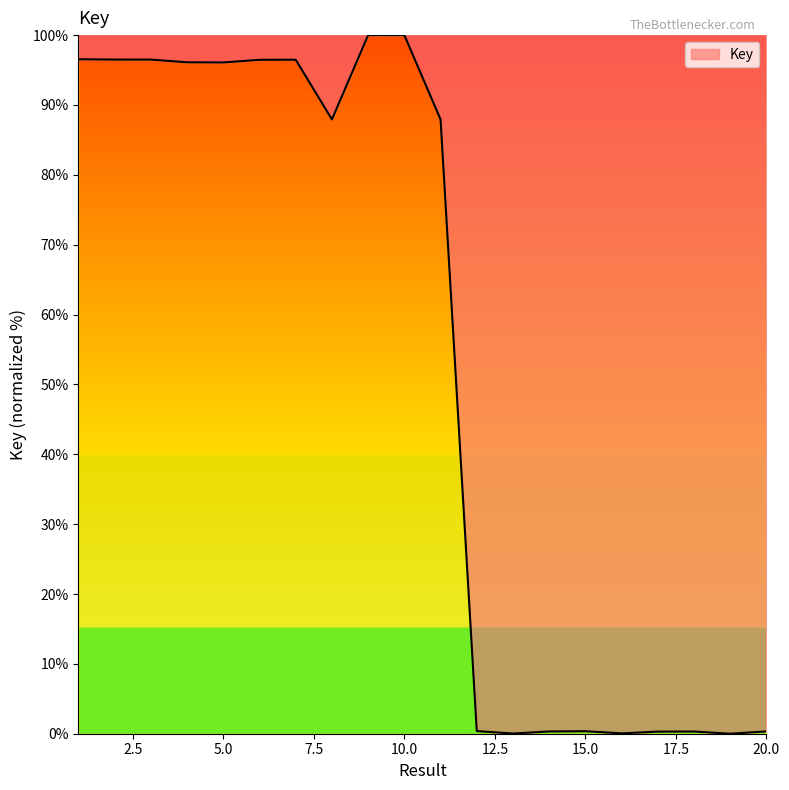

What is the sum of all values?

1052.6